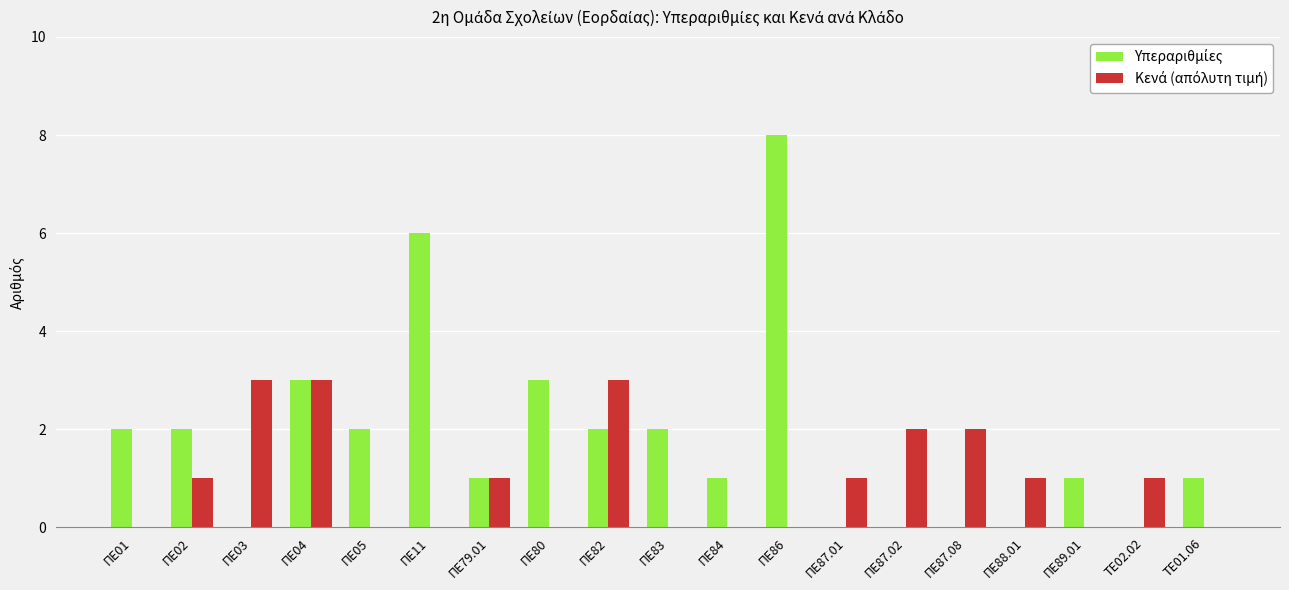

At which category is the sum across all series the highest?

ΠΕ86